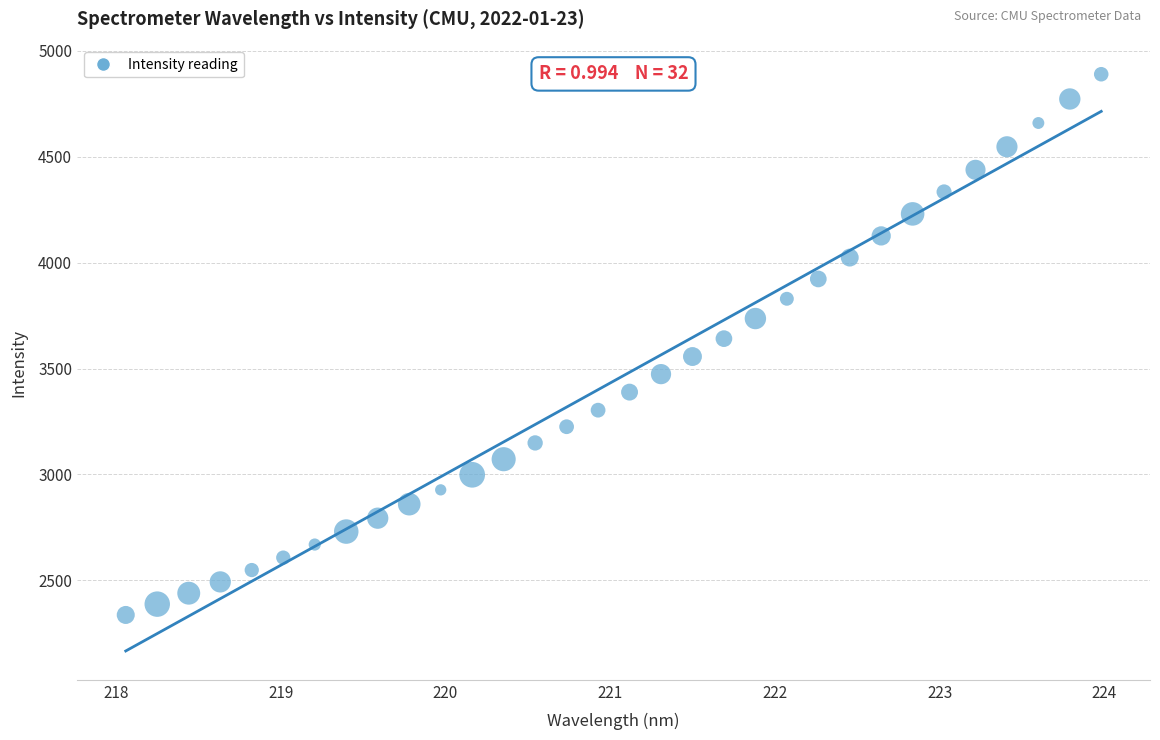

What is the range of Y values (max minus min)?

2554.0